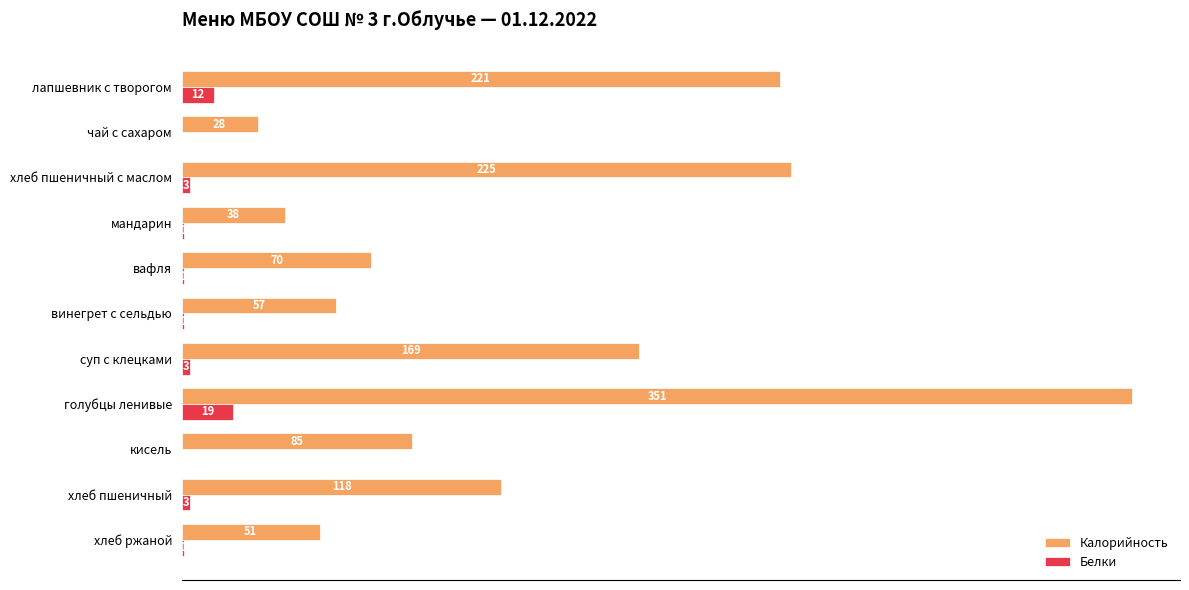

The Калорийность series shows 169 at суп с клецками. True or false?

True